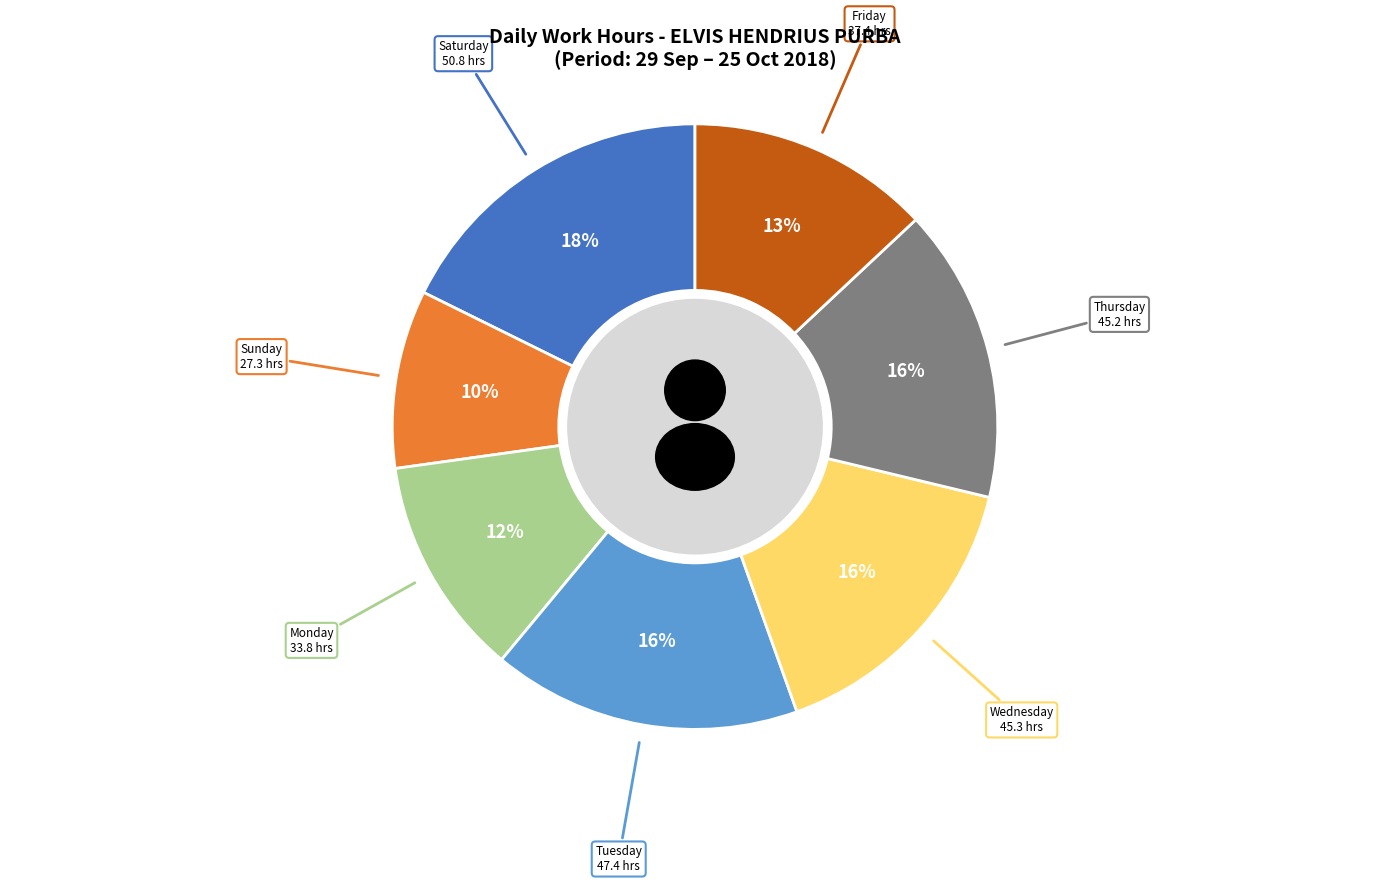

Is there a majority slice in this chart?

No